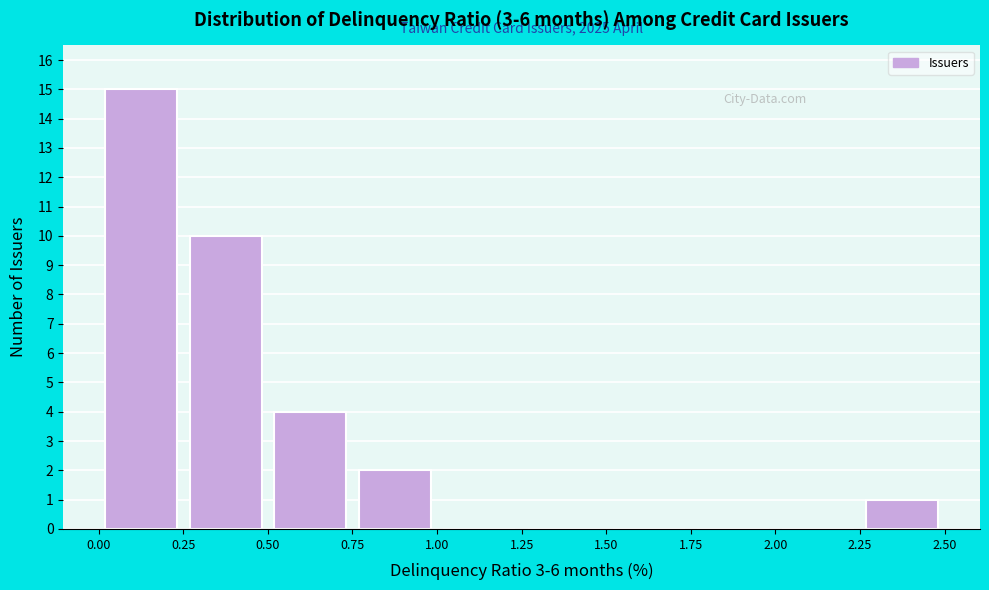

Which range on the x-axis has the tallest bar?

0.00 to 0.25